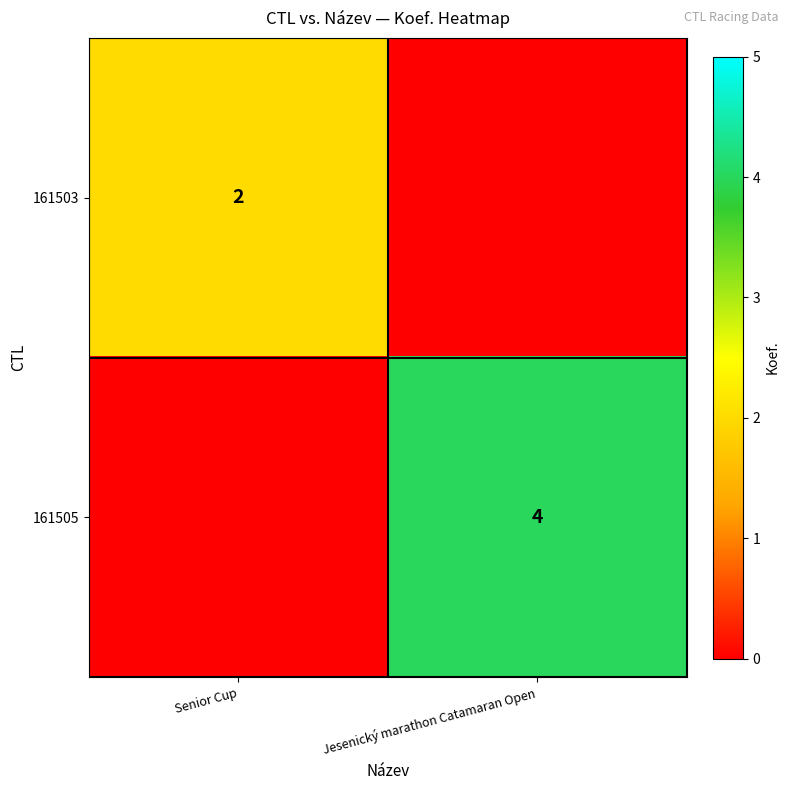

At which category is the sum across all series the highest?

Jesenický marathon Catamaran Open